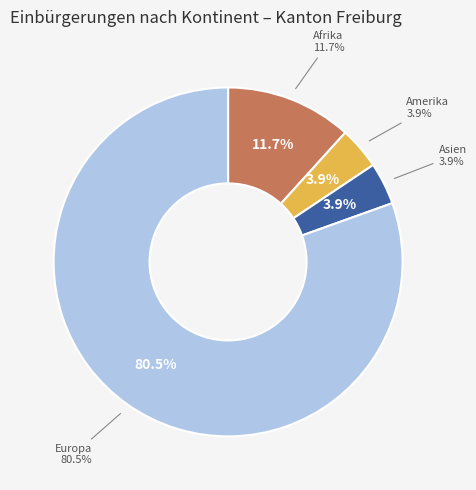

True or false: Afrika accounts for 12% of the total.

True